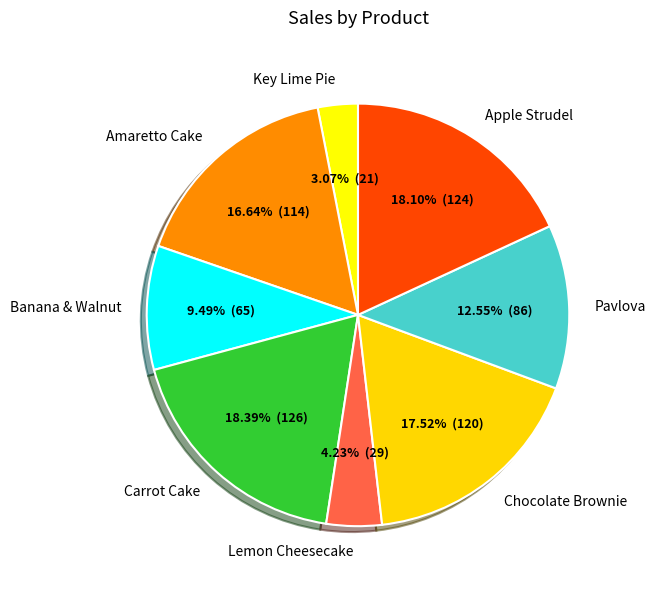

What percentage is the Apple Strudel slice, to the nearest percent?

18%